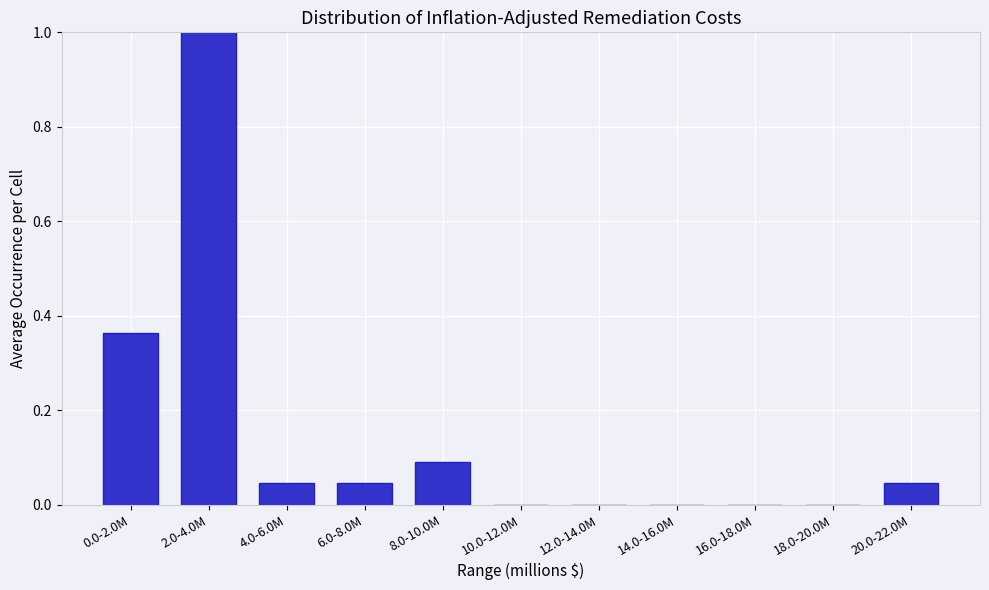

What is the greatest value displayed?

1.0